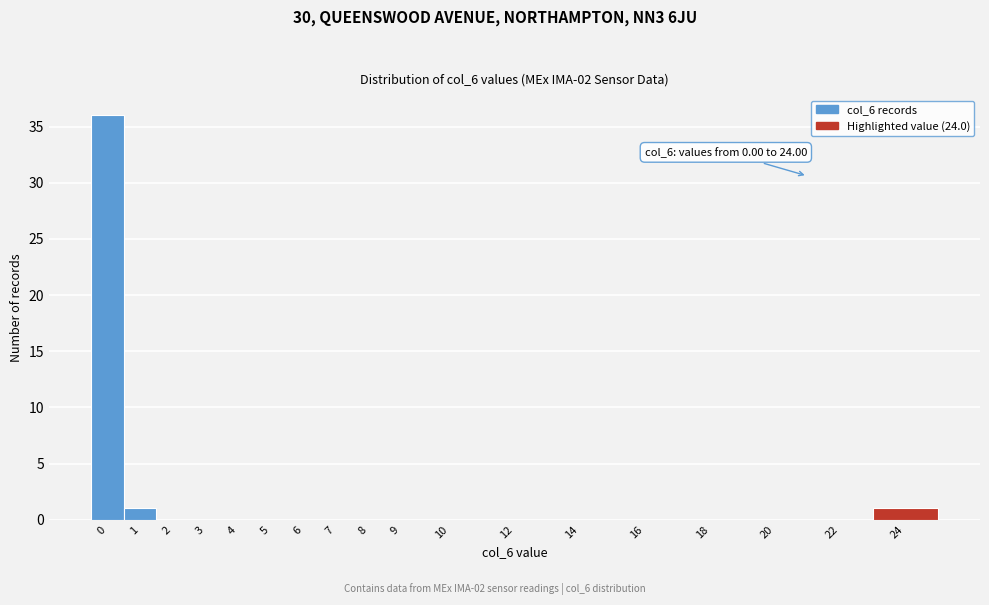

Reading left to right, transcribe all the data shown in this chart.

0=36	1=1	2=0	3=0	4=0	5=0	6=0	7=0	8=0	9=0	10=0	12=0	14=0	16=0	18=0	20=0	22=0	24=1